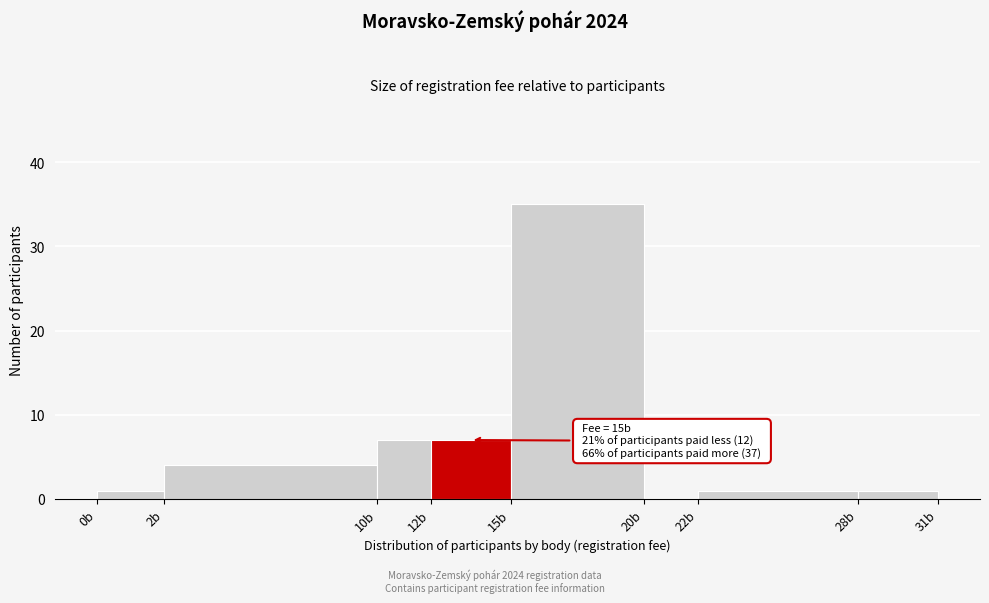

Reading right to left, extract all data points from this chart.

28b=1	22b=1	20b=0	15b=35	12b=7	10b=7	2b=4	0b=1